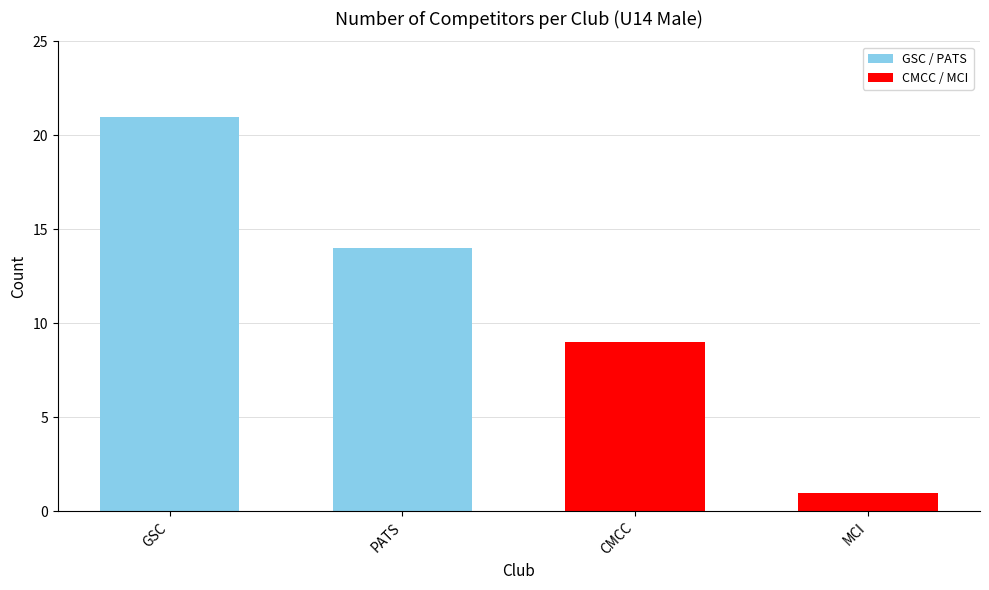

Are the bars grouped side by side (vs. stacked)?

Yes